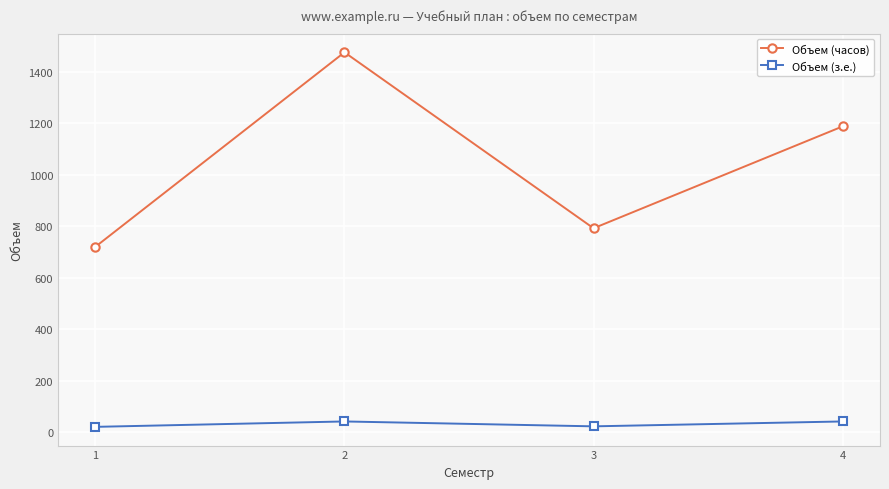

Rank the series by their average value, from lowest to highest.

Объем (з.е.), Объем (часов)